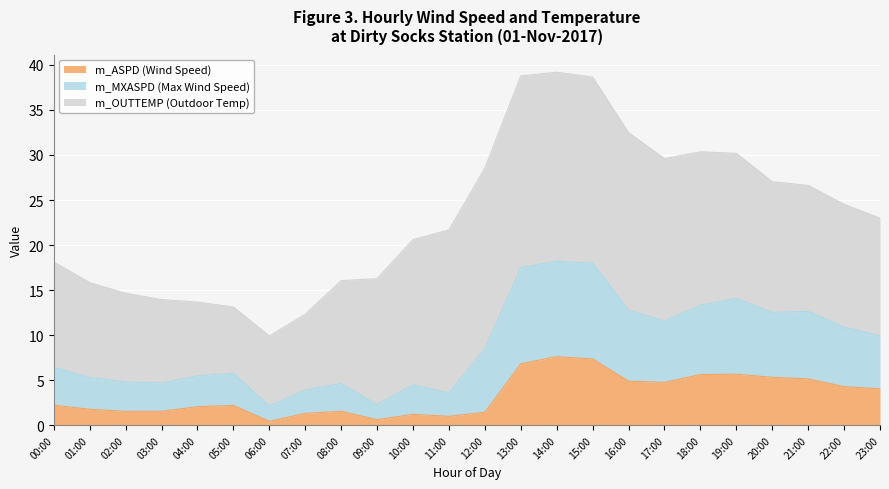

True or false: m_ASPD (Wind Speed) and m_MXASPD (Max Wind Speed) cross at least once.

False